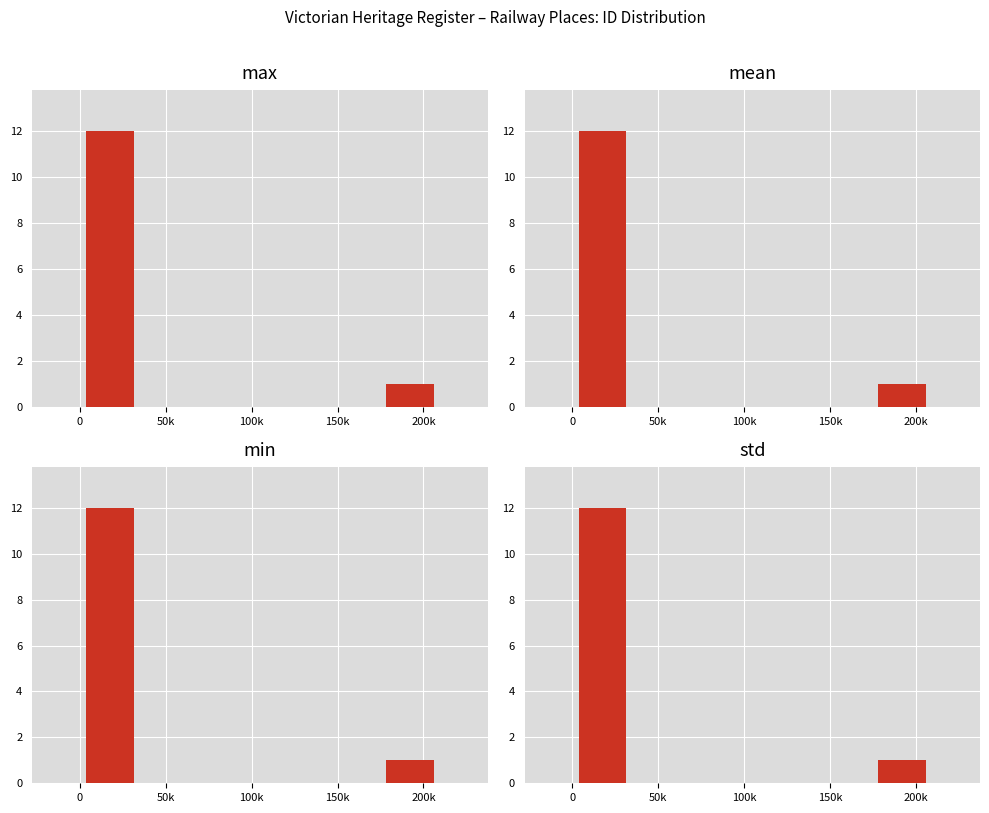

What is the difference between the second highest and second lowest values in the min series?

1